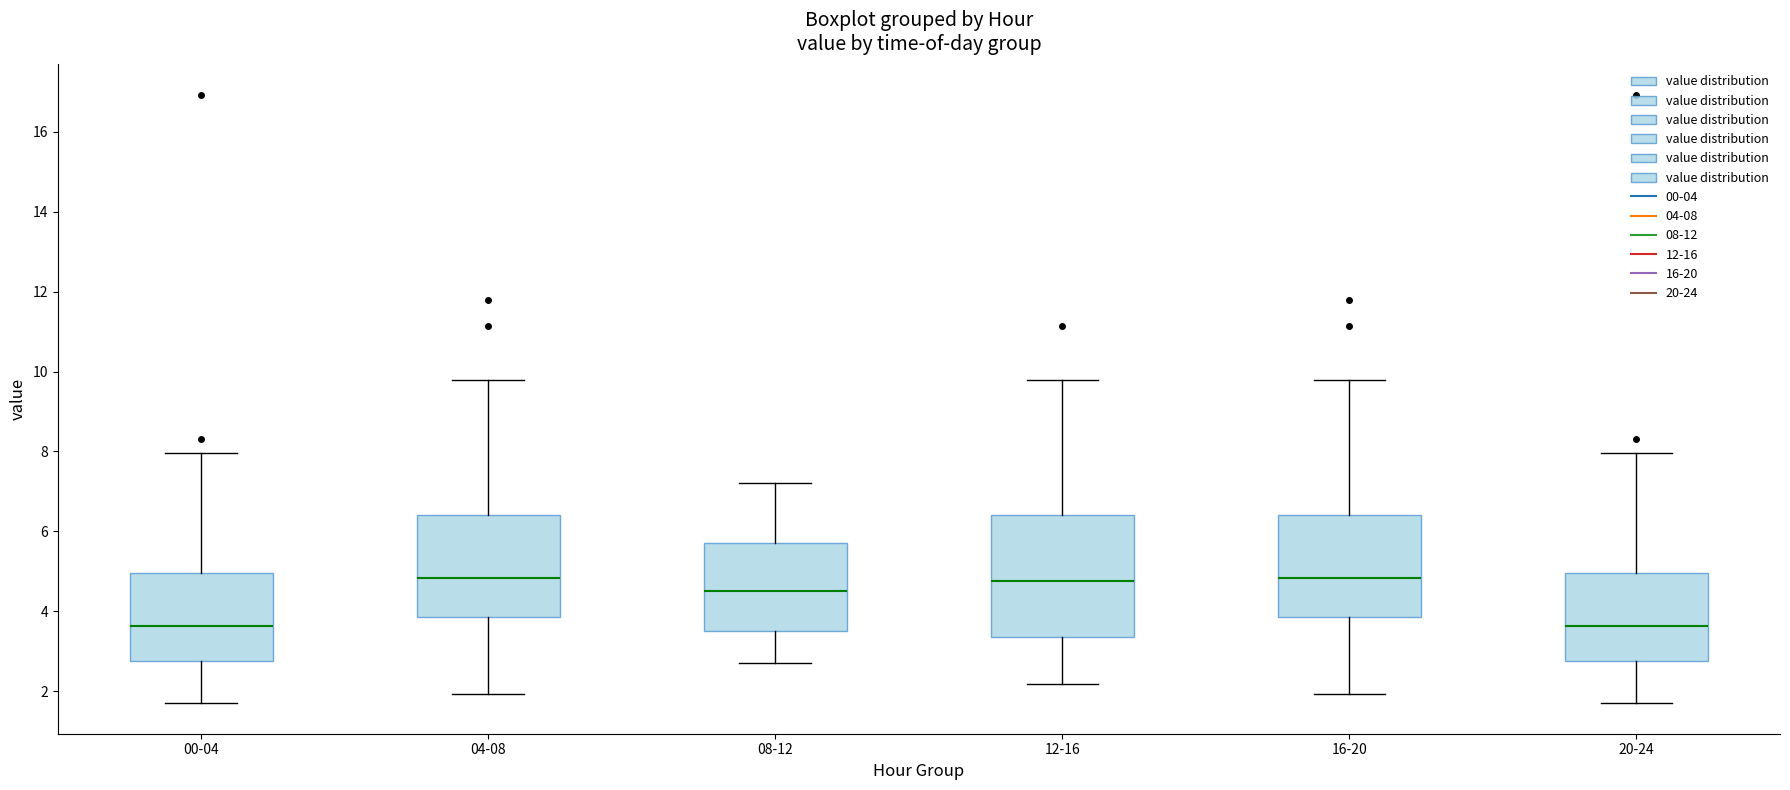

Where is the lower edge of the box for 08-12 on the y-axis? The values are not printed on the chart, so give them approximately, as read against the axis.

3.6